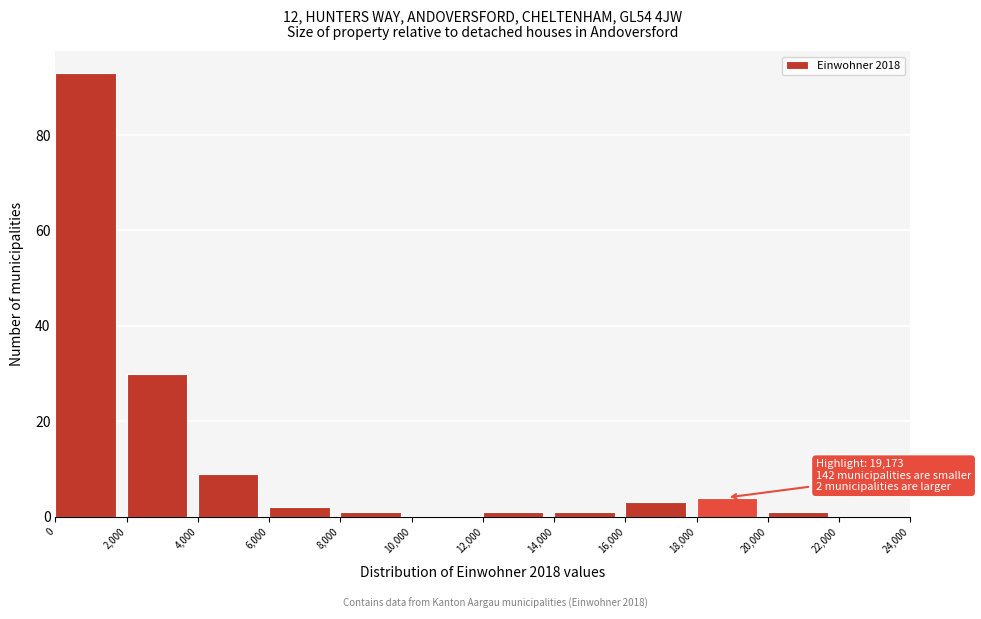

Over which range of the x-axis is the bar tallest?

0 to 2,000